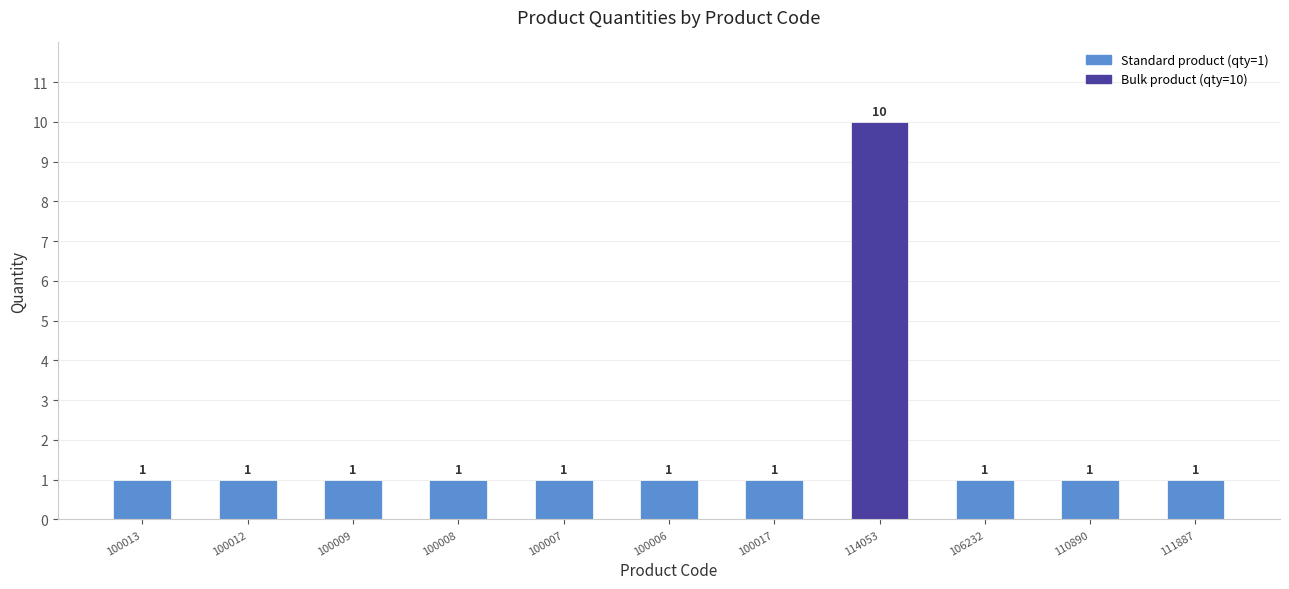

Reading left to right, transcribe all the data shown in this chart.

1	1	1	1	1	1	1	10	1	1	1